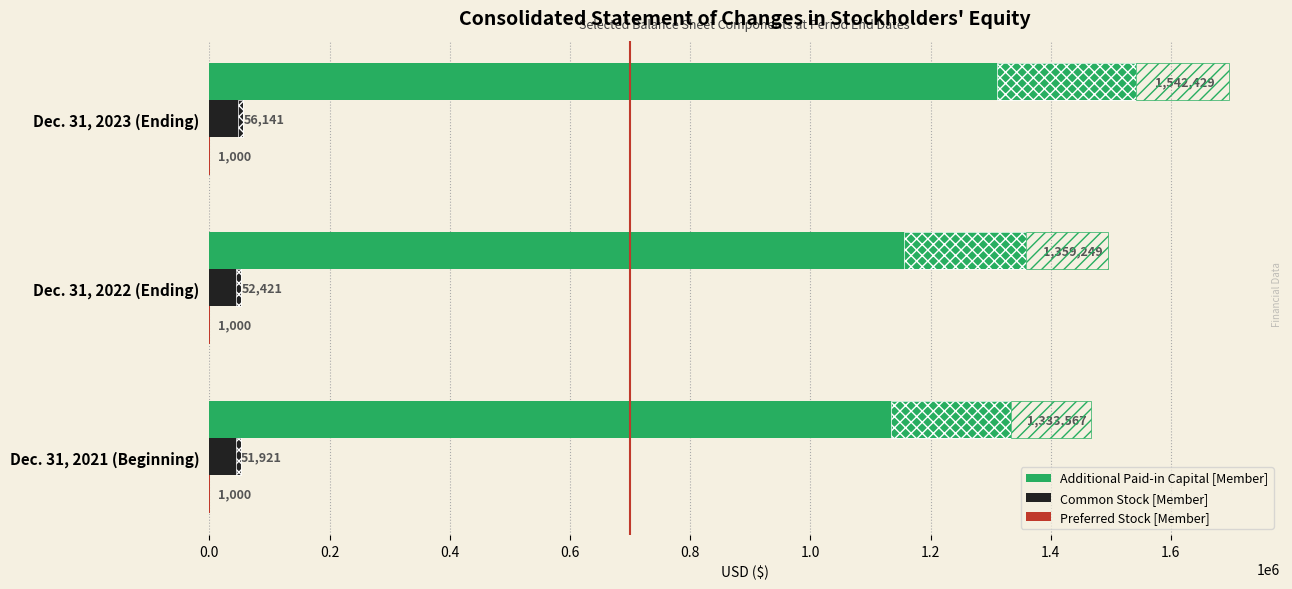

Which series has the largest total across all categories?

Additional Paid-in Capital [Member]